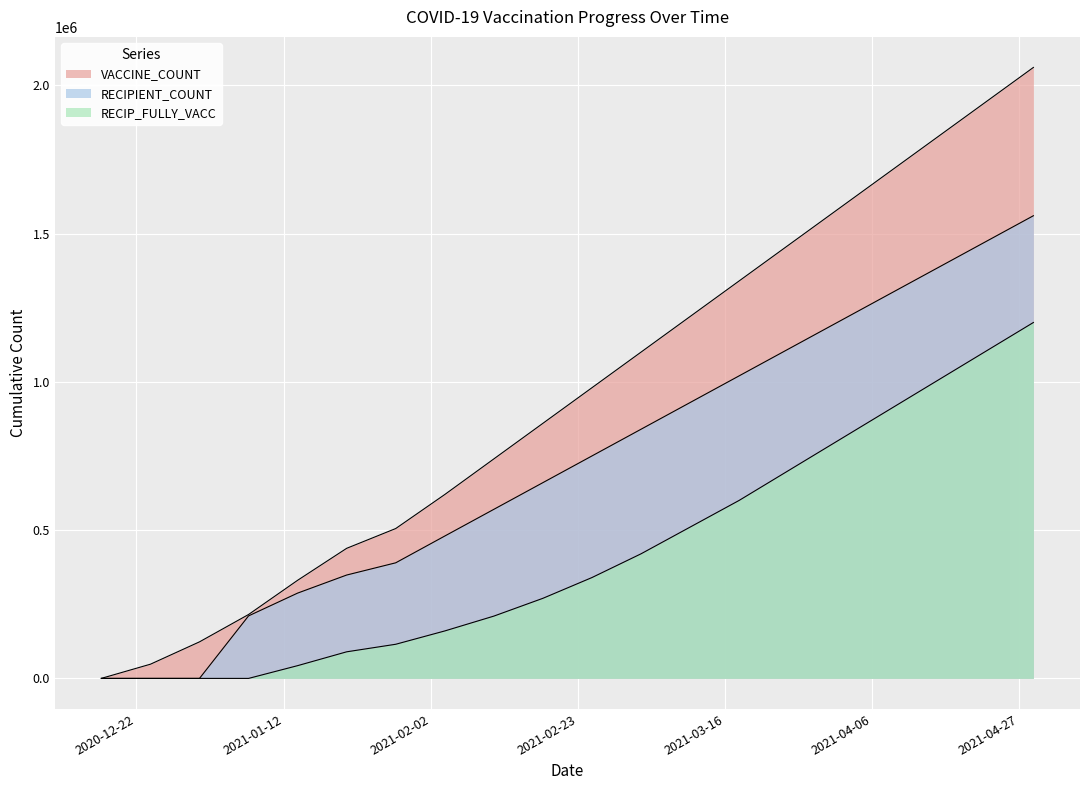

What is the total value across all series at 2021-03-18?

2960000